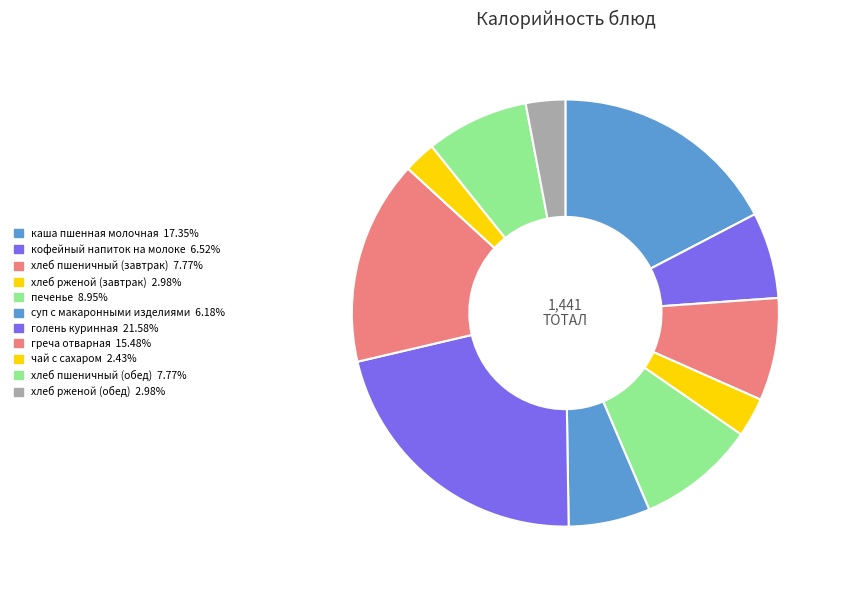

How many slices are in this pie chart?

11